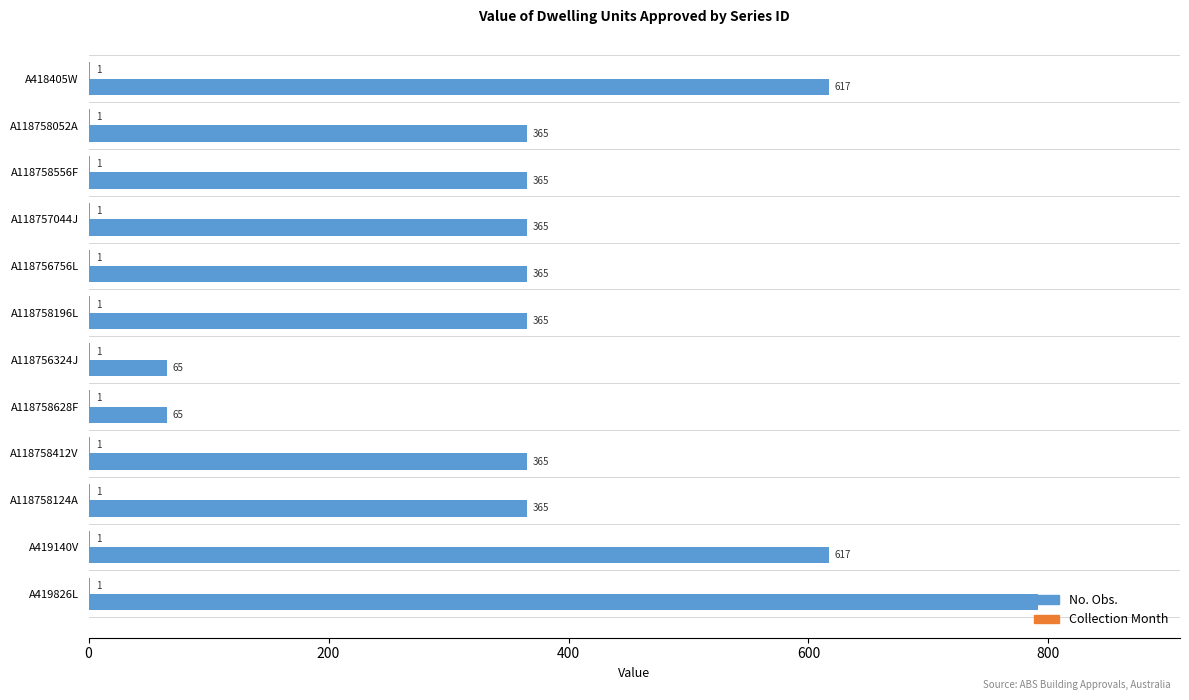

The No. Obs. series shows 583 at A118758052A. True or false?

False